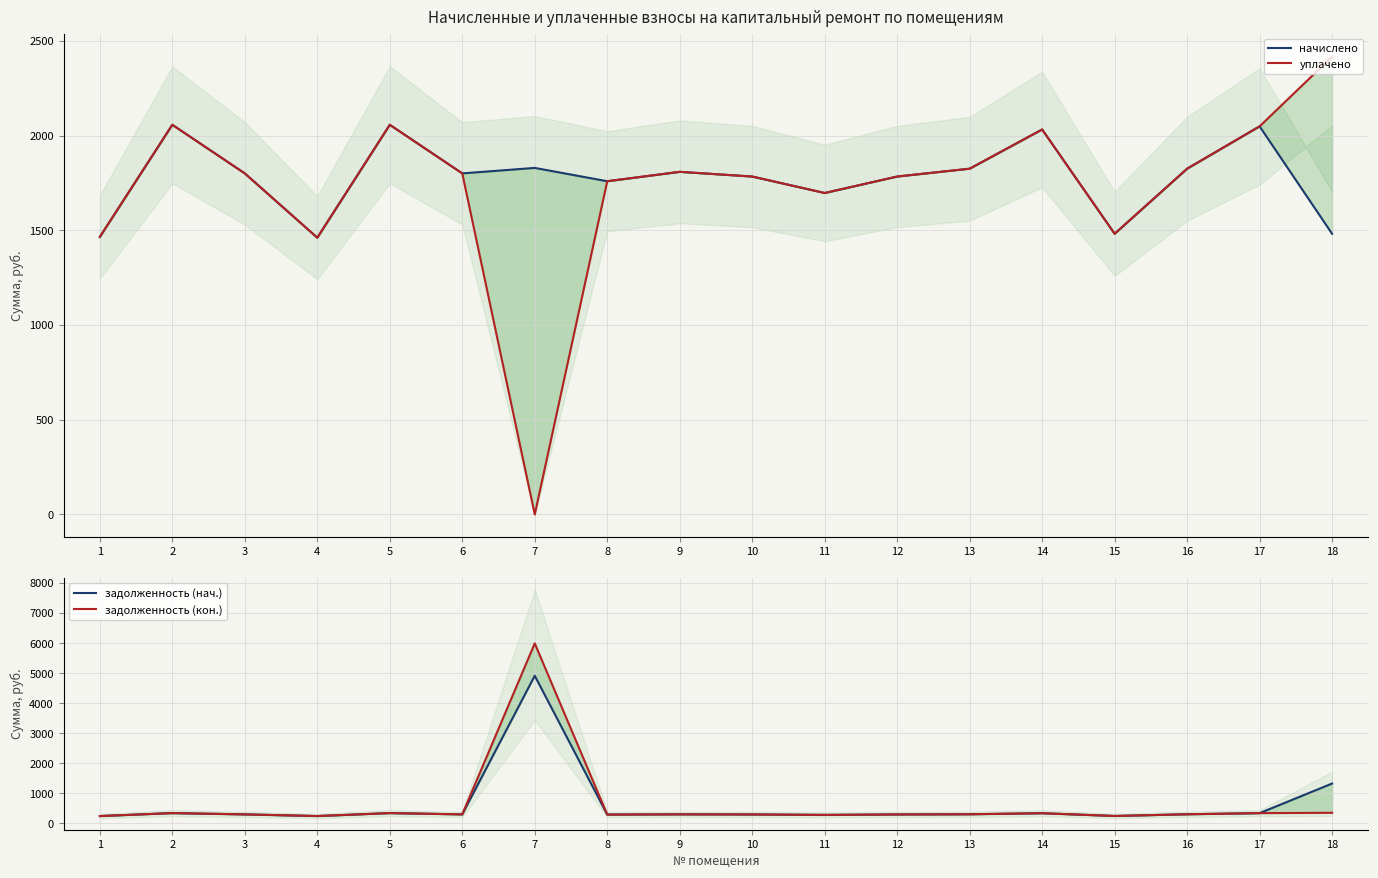

How many intersections are there between задолженность (нач.) and уплачено?

2